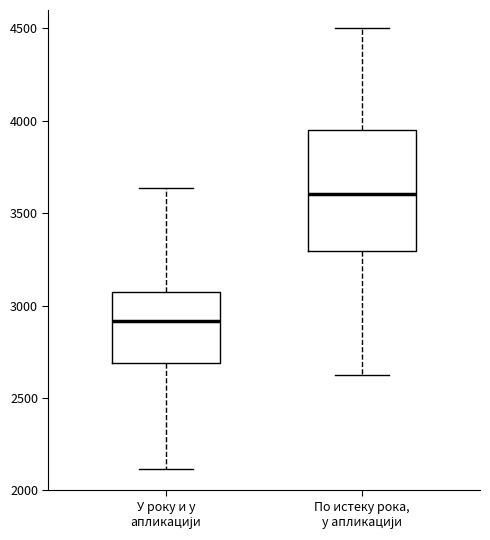

Reading left to right, transcribe this box plot: for each box, give where its median line is, the range the box spans, and where its two whiskers end, as read against the y-axis. The values are not printed on the chart, so give them approximately, as read against the axis.

У року и у апликацији: median 2900, box 2700 to 3100, whiskers 2100 to 3650
По истеку рока, у апликацији: median 3600, box 3300 to 3950, whiskers 2600 to 4500